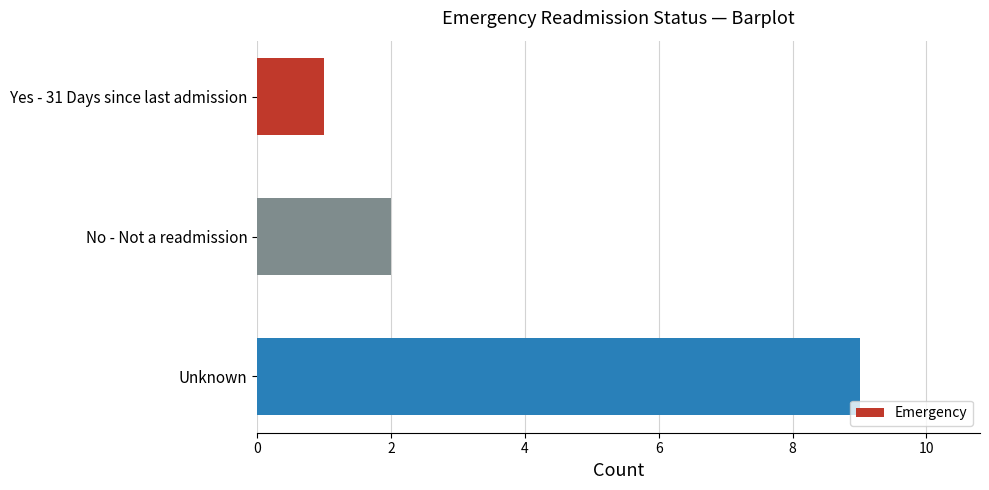

Reading bottom to top, extract all data points from this chart.

Unknown=9	No - Not a readmission=2	Yes - 31 Days since last admission=1